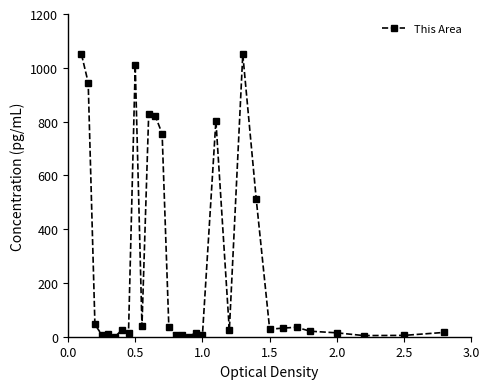

What is the sum of all values?

8165.7